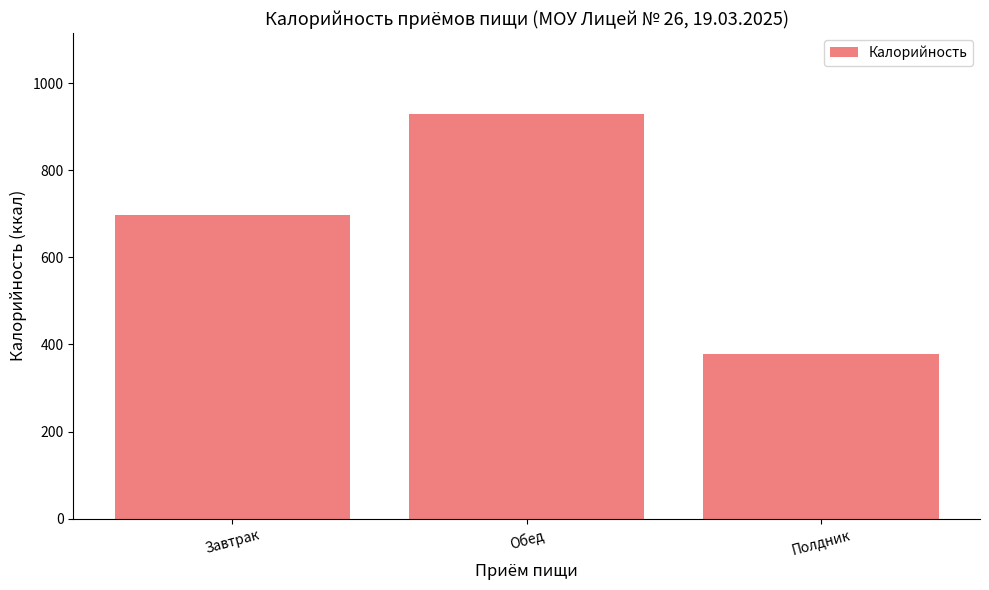

Reading right to left, list all the values displayed in this chart.

378.4	929.5	698.1